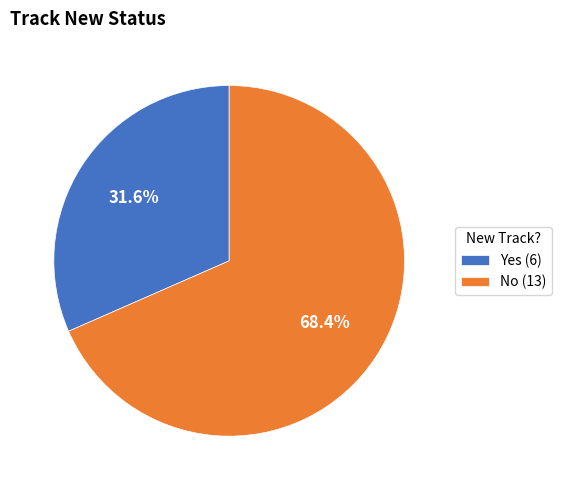

Count the number of slices in the pie.

2